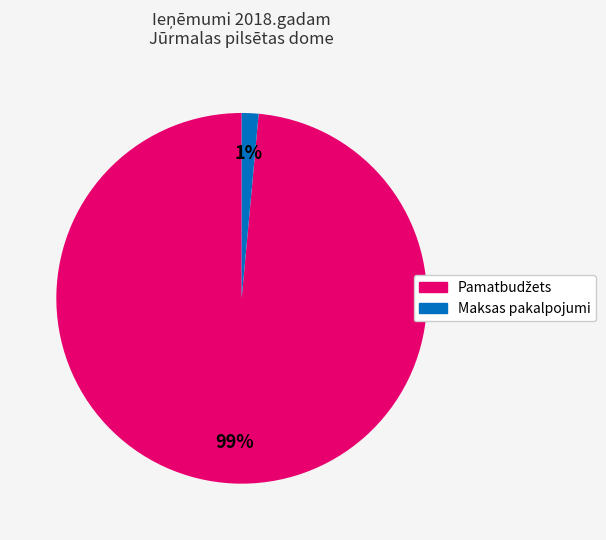

To the nearest percent, what percentage of the pie is Maksas pakalpojumi?

1%